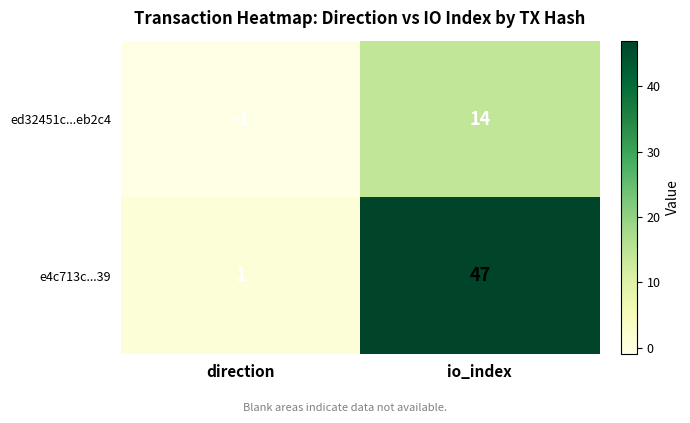

At how many categories does at least one series exceed 34?

1